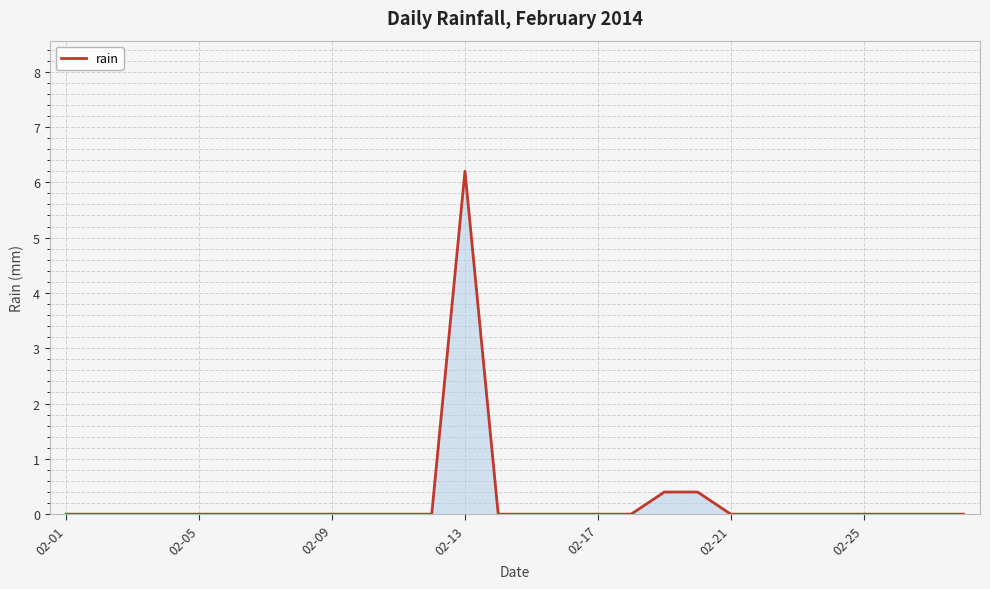

Reading left to right, extract all data points from this chart.

0.0	0.0	0.0	0.0	0.0	0.0	0.0	0.0	0.0	0.0	0.0	0.0	6.2	0.0	0.0	0.0	0.0	0.0	0.4	0.4	0.0	0.0	0.0	0.0	0.0	0.0	0.0	0.0